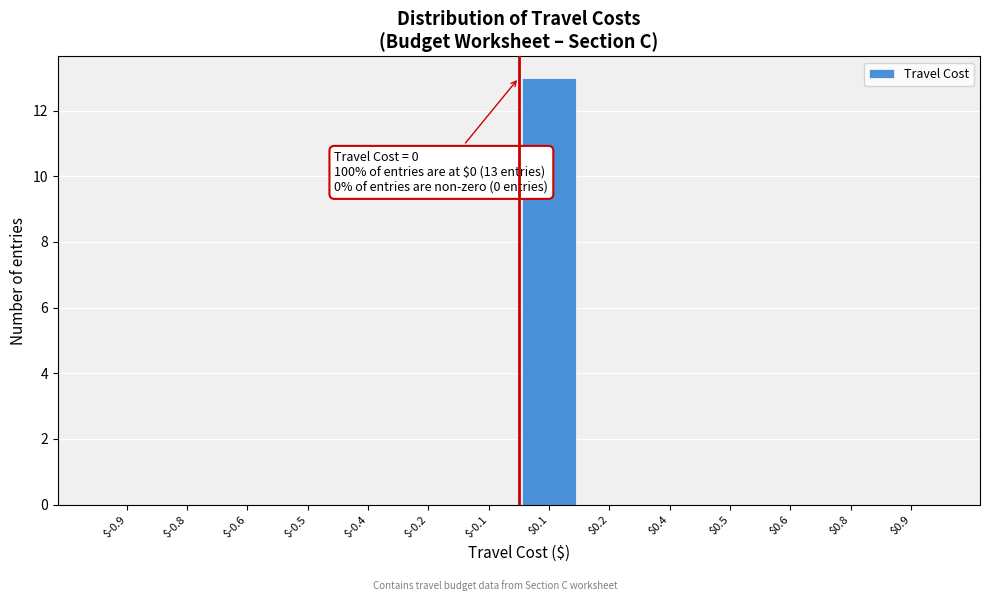

Is it true that the value at $0.6 is 0?

True